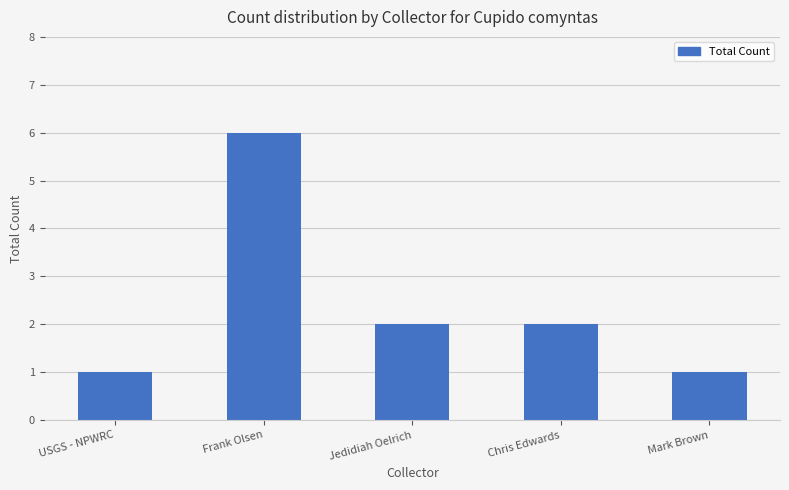

What is the sum of the values at Frank Olsen and Mark Brown?

7